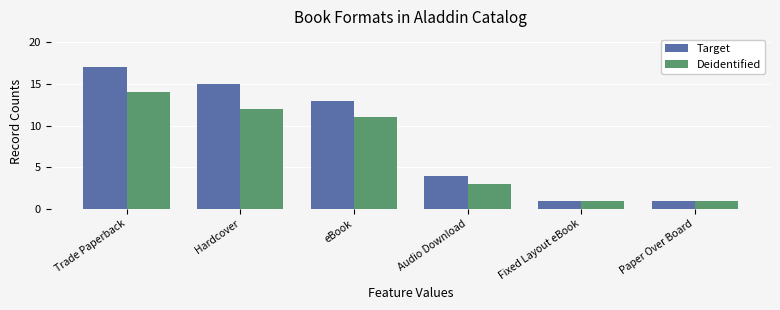

At which label does Target reach its peak?

Trade Paperback